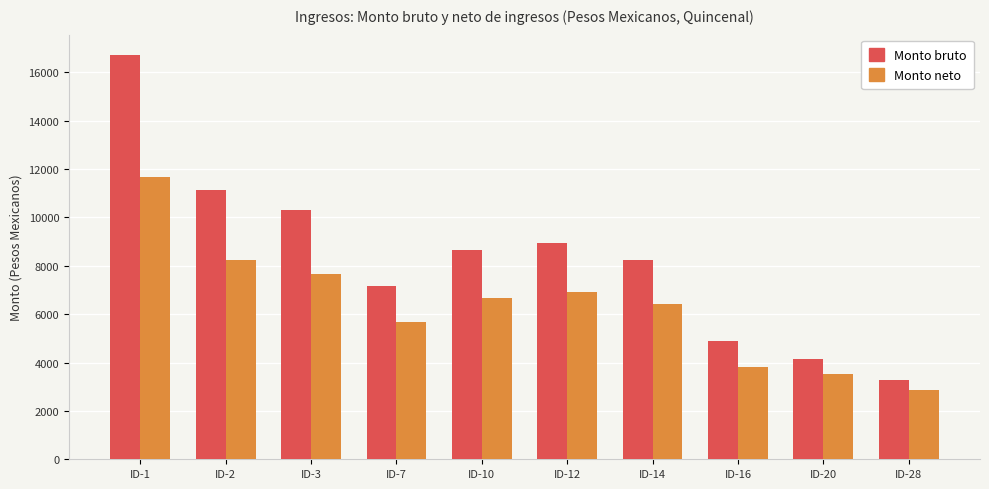

Are the bars grouped side by side (vs. stacked)?

Yes